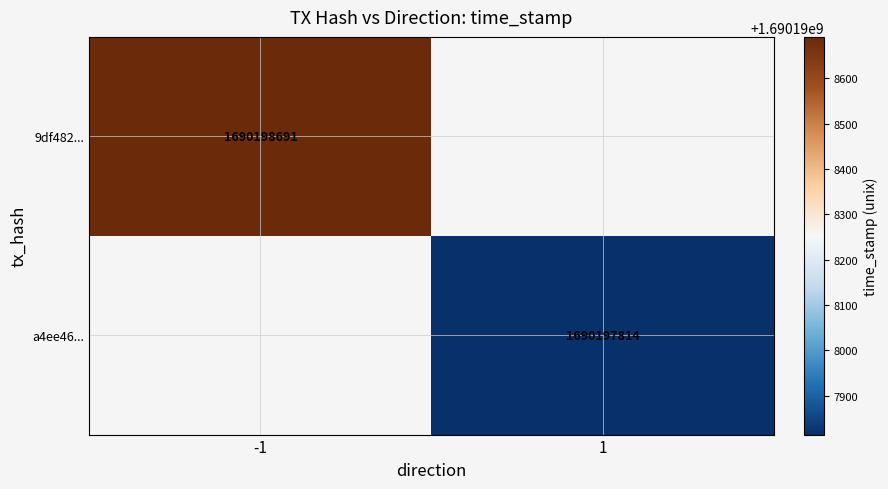

What is the approximate value of a4ee46733c7dcc41dda40e07d1b32cbf736c1ce at time_stamp, to the nearest 10?

1690197810